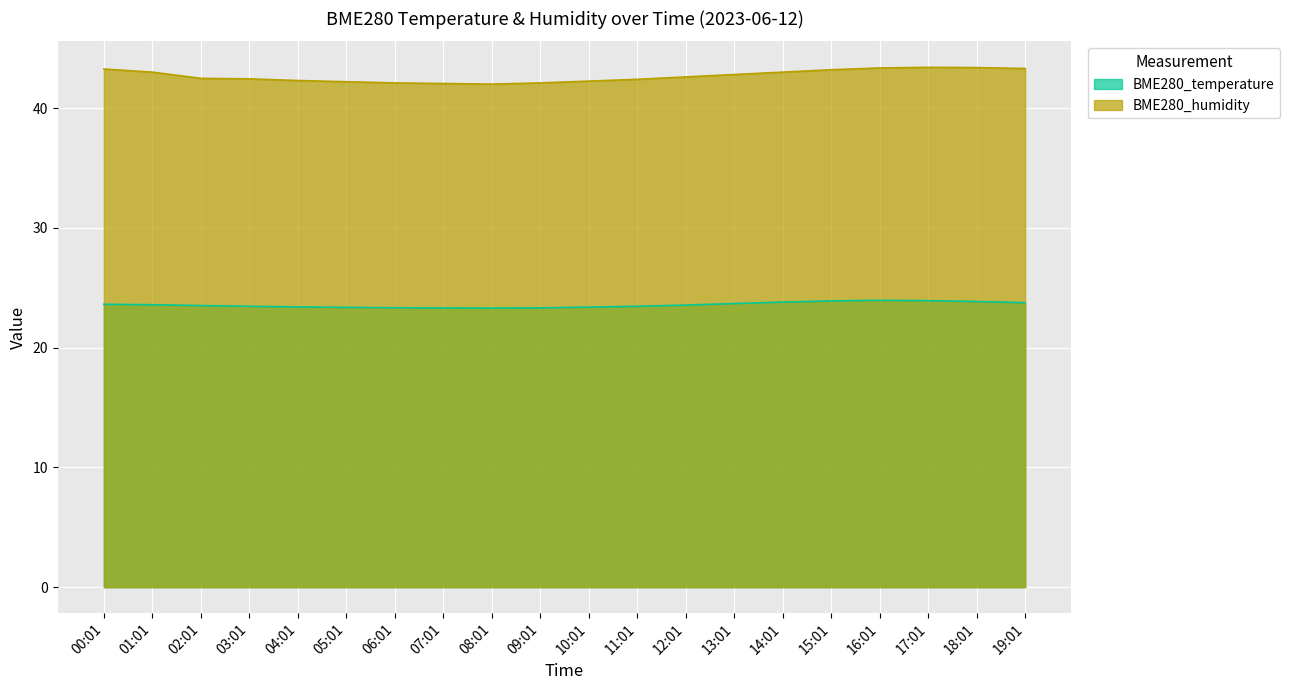

List the series in order of their overall mean, highest first.

BME280_humidity, BME280_temperature